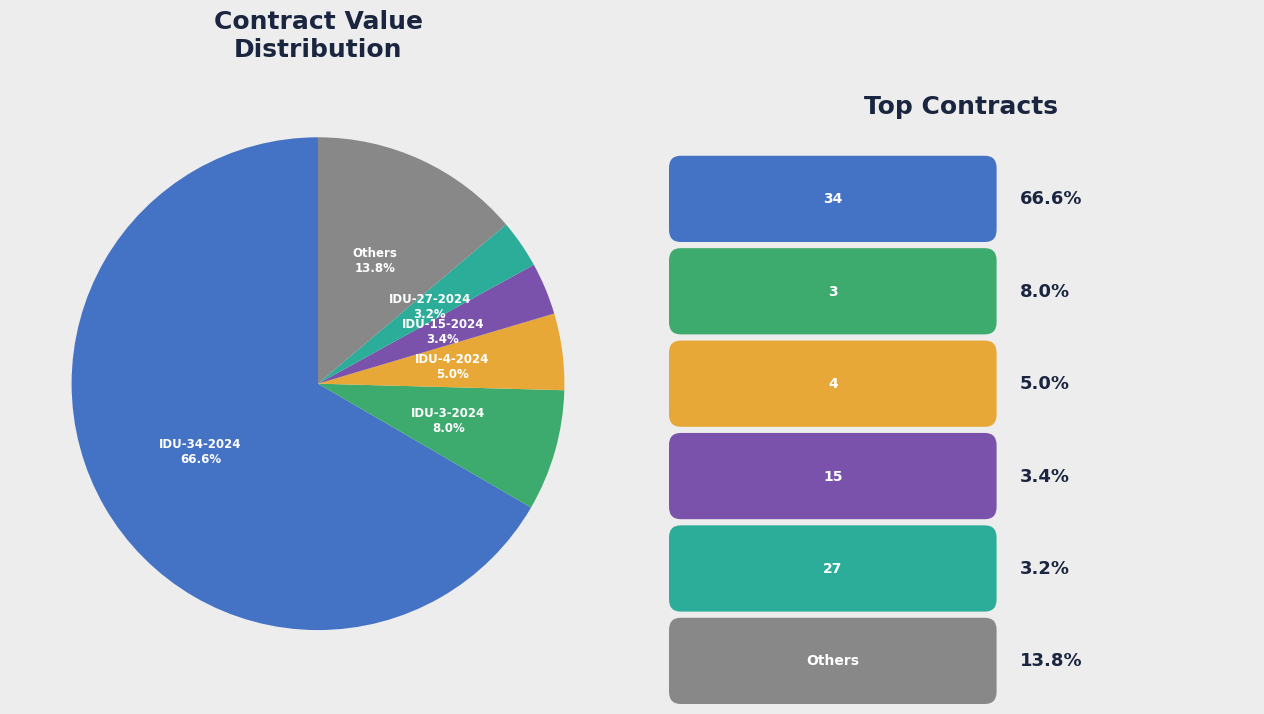

Does any single category account for the majority?

Yes